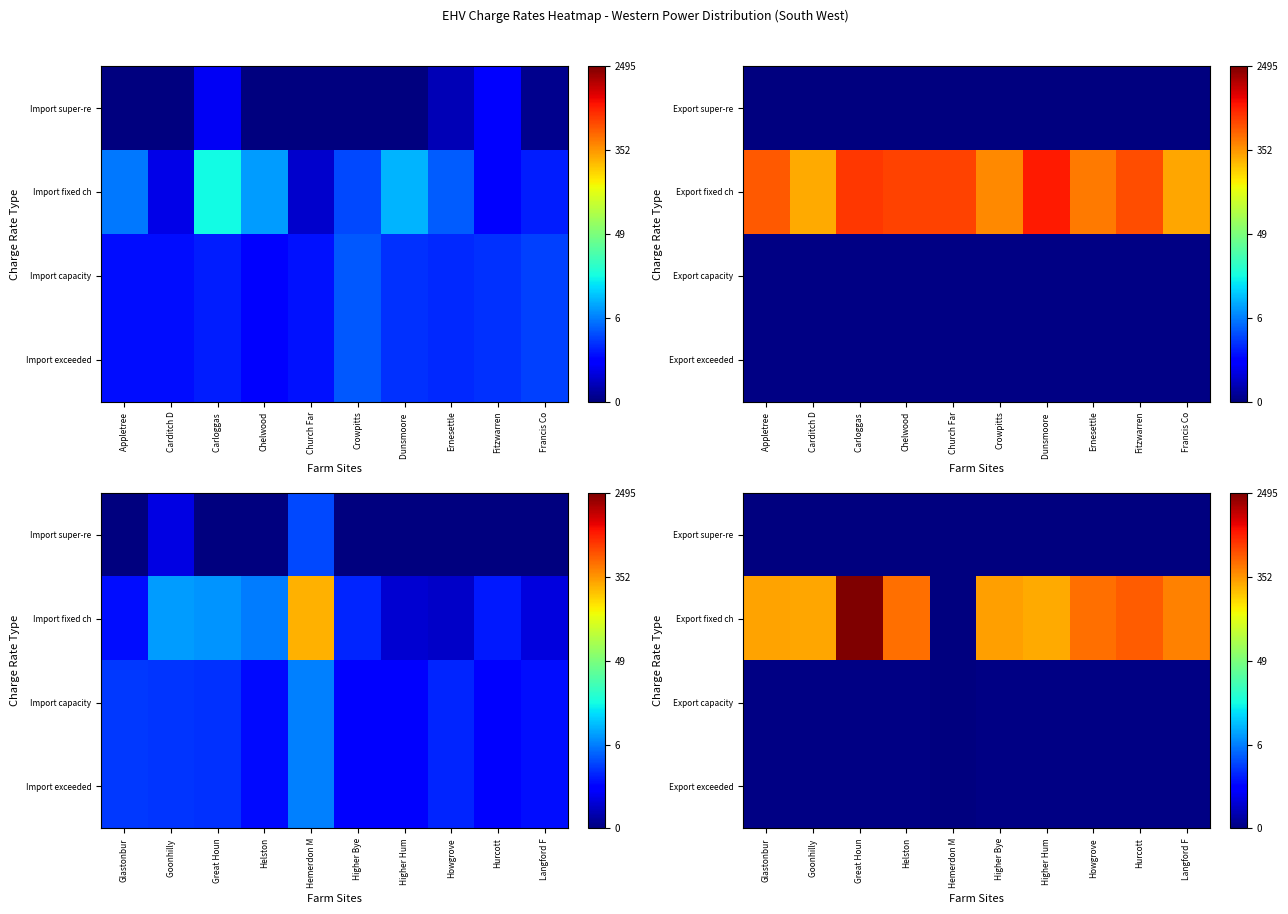

How many distinct data groups are displayed?

4